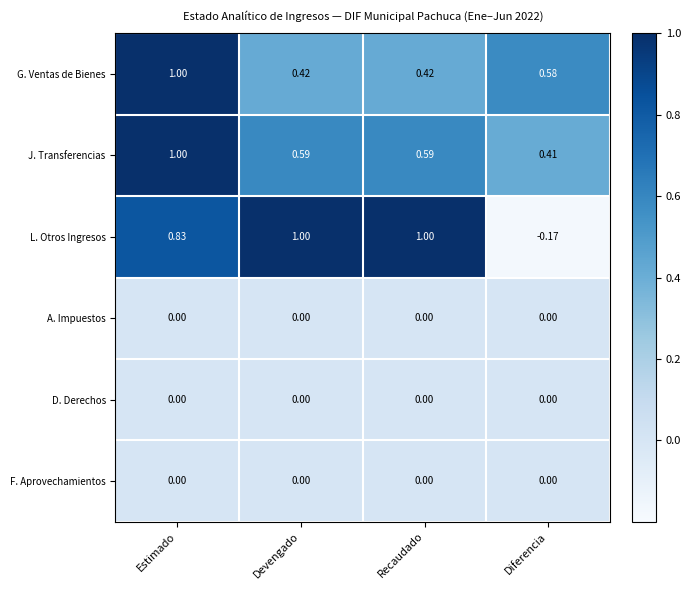

Which series has the largest total across all categories?

L. Otros Ingresos